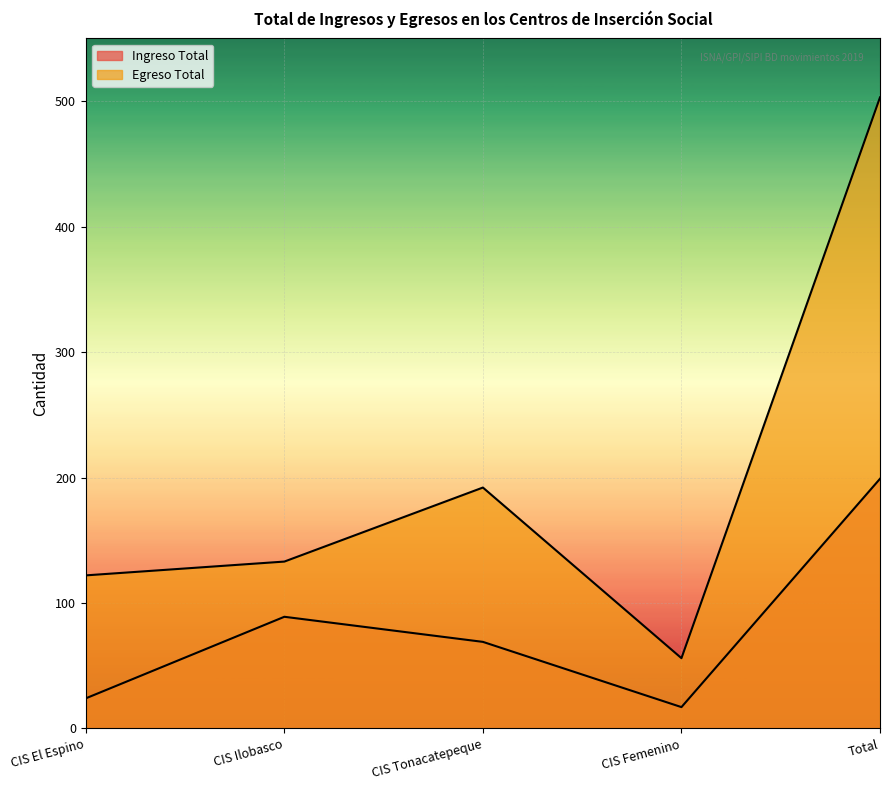

What is the value of the Ingreso Total point at the 3rd from the left?

69